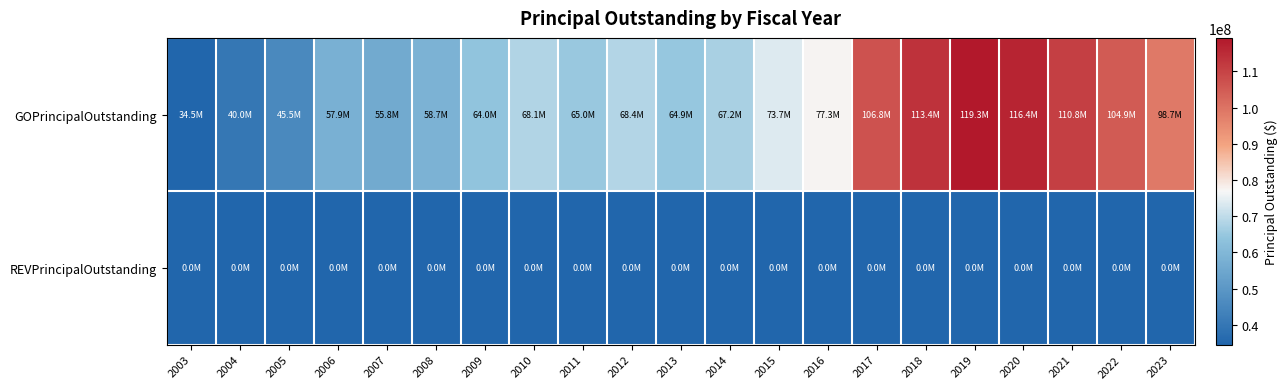

Reading left to right, transcribe all the data shown in this chart.

GOPrincipalOutstanding: 2003=34545000	2004=39970000	2005=45515000	2006=57925000	2007=55835000	2008=58695000	2009=64010000	2010=68115000	2011=65040000	2012=68375000	2013=64875000	2014=67185000	2015=73655000	2016=77310000	2017=106790000	2018=113375000	2019=119270000	2020=116440000	2021=110815000	2022=104945000	2023=98695000
REVPrincipalOutstanding: 2003=0	2004=0	2005=0	2006=0	2007=0	2008=0	2009=0	2010=0	2011=0	2012=0	2013=0	2014=0	2015=0	2016=0	2017=0	2018=0	2019=0	2020=0	2021=0	2022=0	2023=0